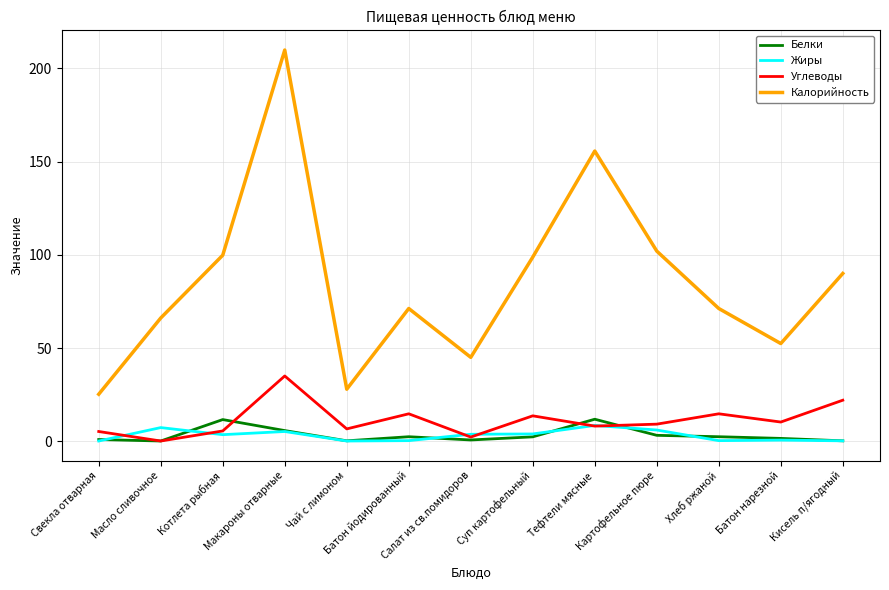

Which series has the largest range (max minus min)?

Калорийность